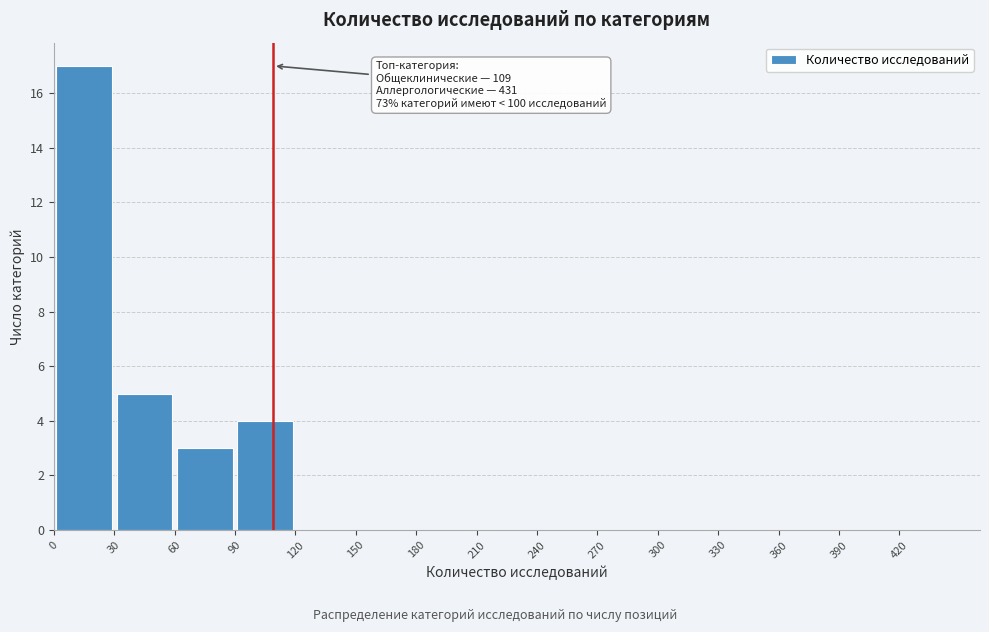

Over which range of the x-axis is the bar tallest?

0 to 30